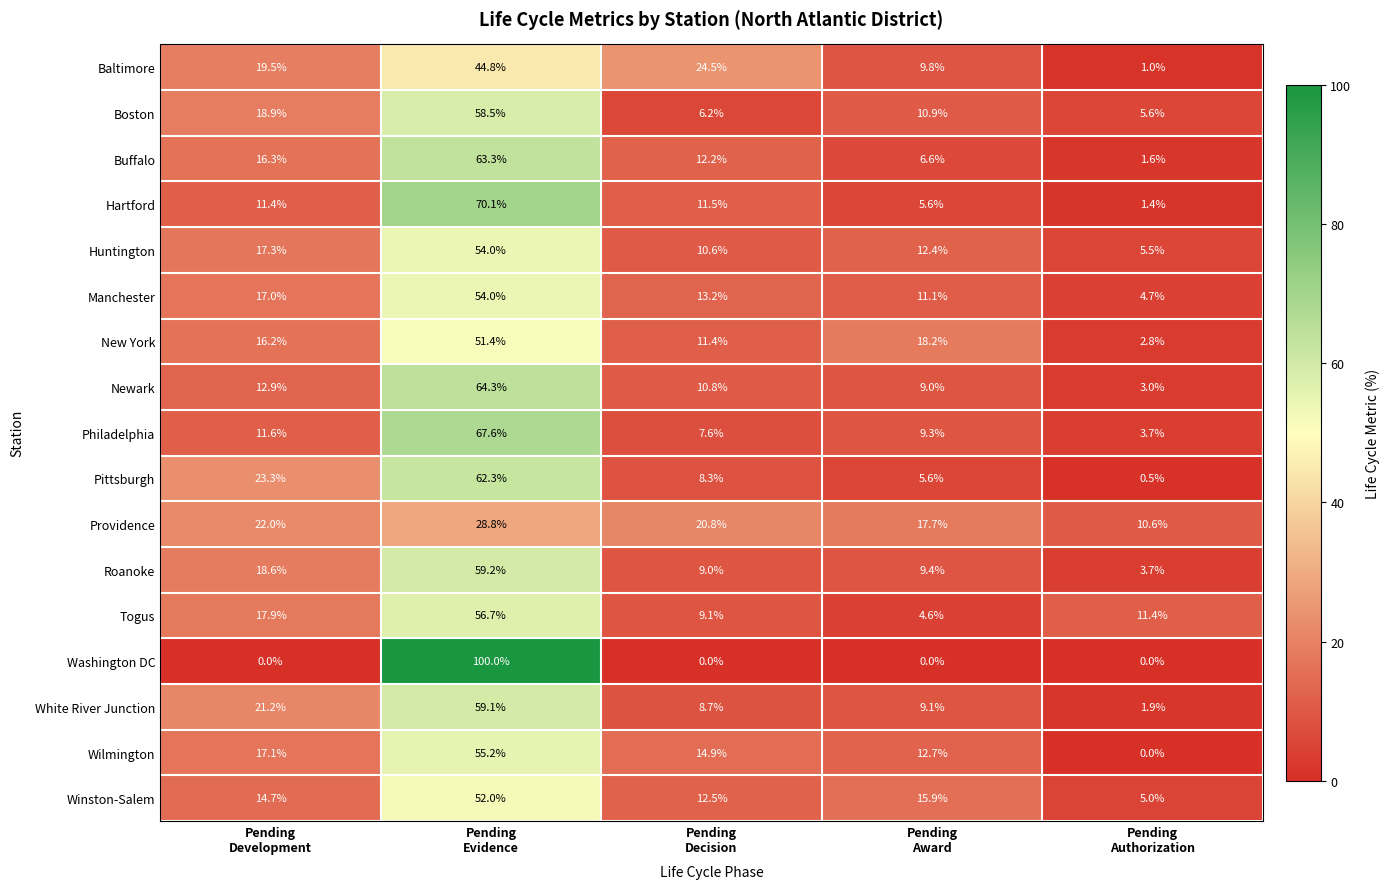

Which series has the widest spread of values?

Washington DC